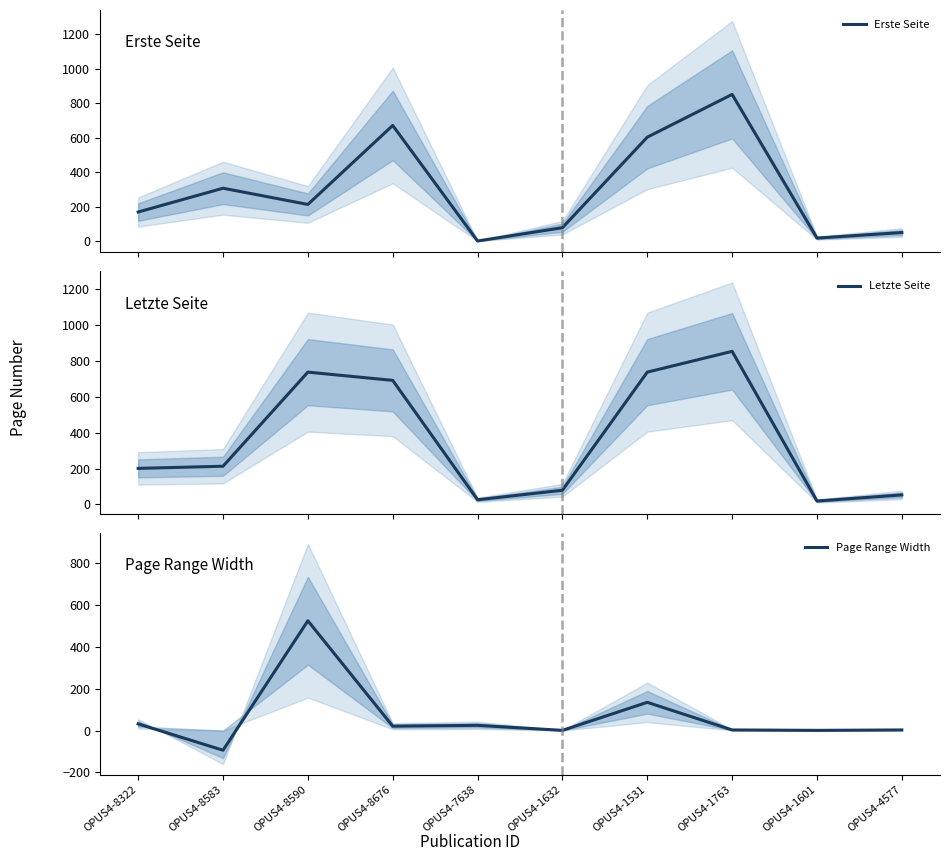

Is this an area chart (filled region under the line)?

No